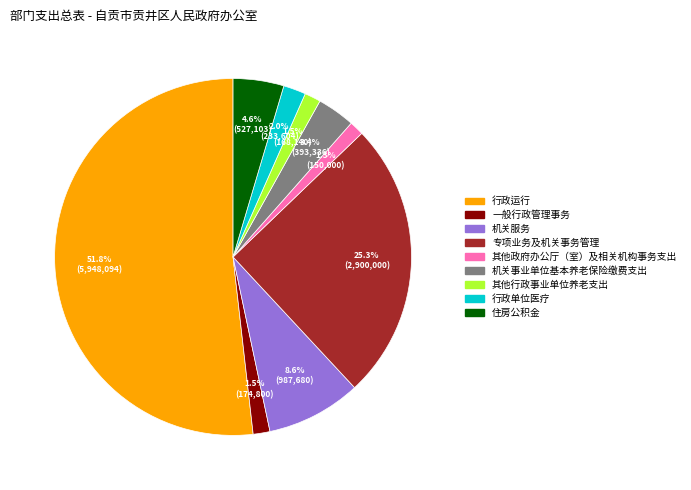

How many slices are in this pie chart?

9